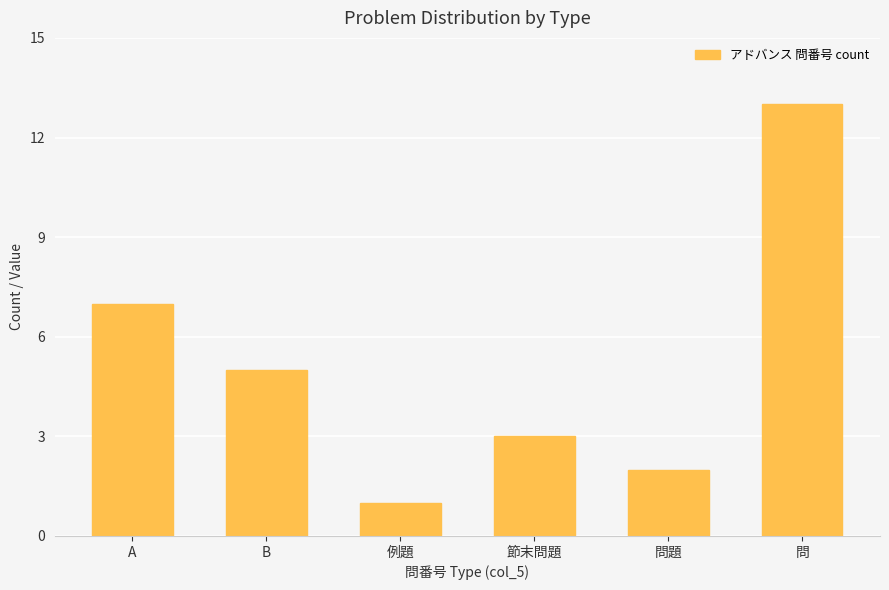

What is the smallest value displayed?

1